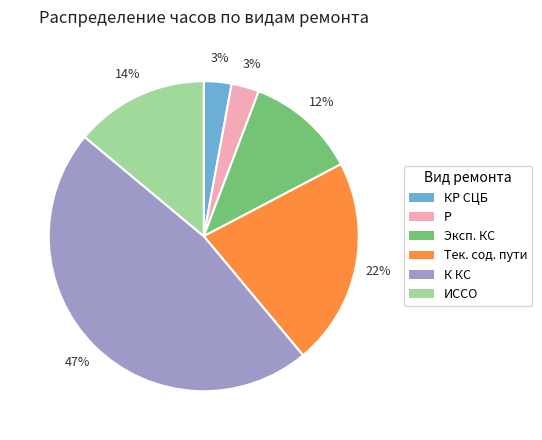

Is it true that Эксп. КС is 23% of the pie?

False